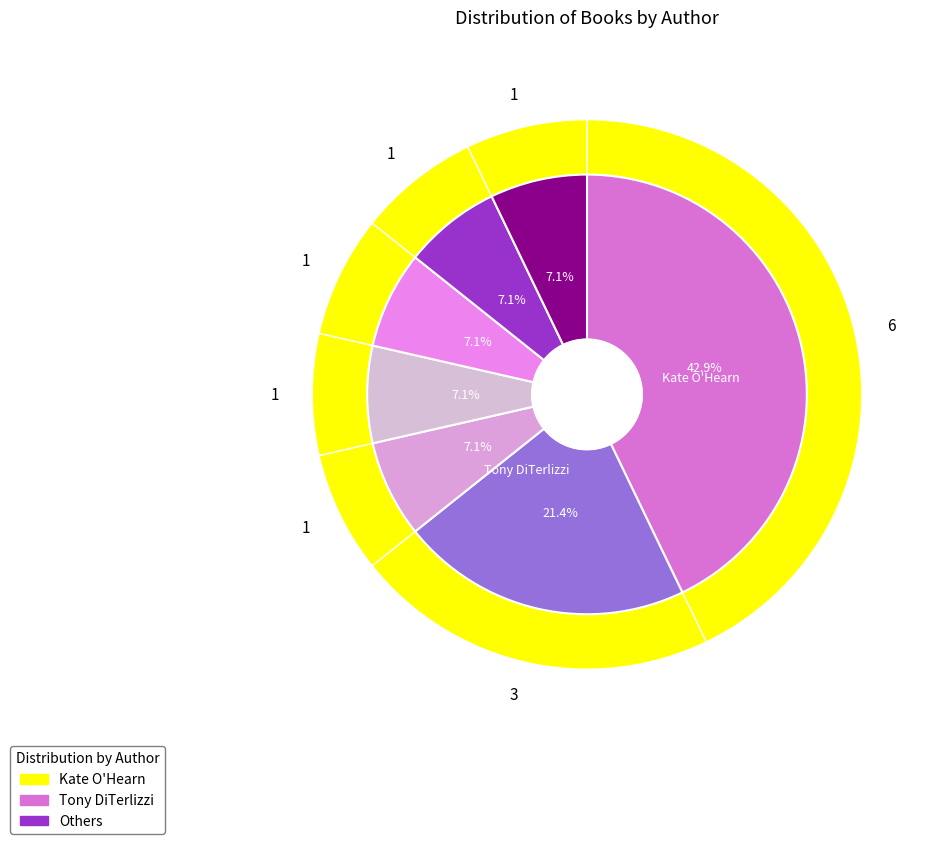

Is there any slice that represents more than half of the pie?

No